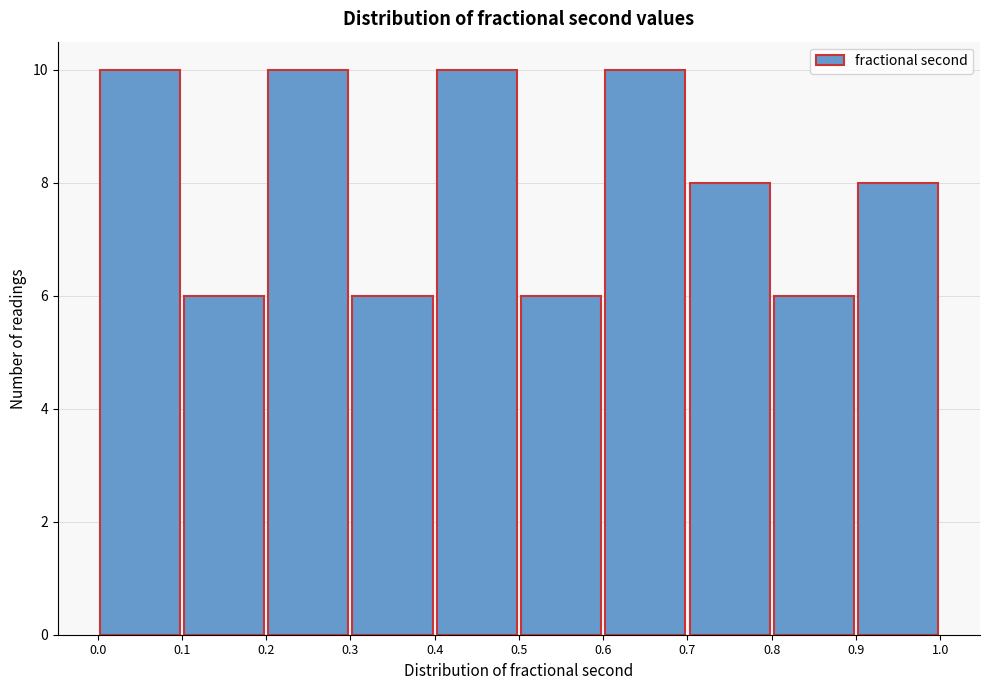

Reading left to right, transcribe this chart: for each bar, give the range it covers on the x-axis and its height. The values are not printed on the chart, so give them approximately, as read against the axis.

0.0 to 0.1: 10
0.1 to 0.2: 6
0.2 to 0.3: 10
0.3 to 0.4: 6
0.4 to 0.5: 10
0.5 to 0.6: 6
0.6 to 0.7: 10
0.7 to 0.8: 8
0.8 to 0.9: 6
0.9 to 1.0: 8